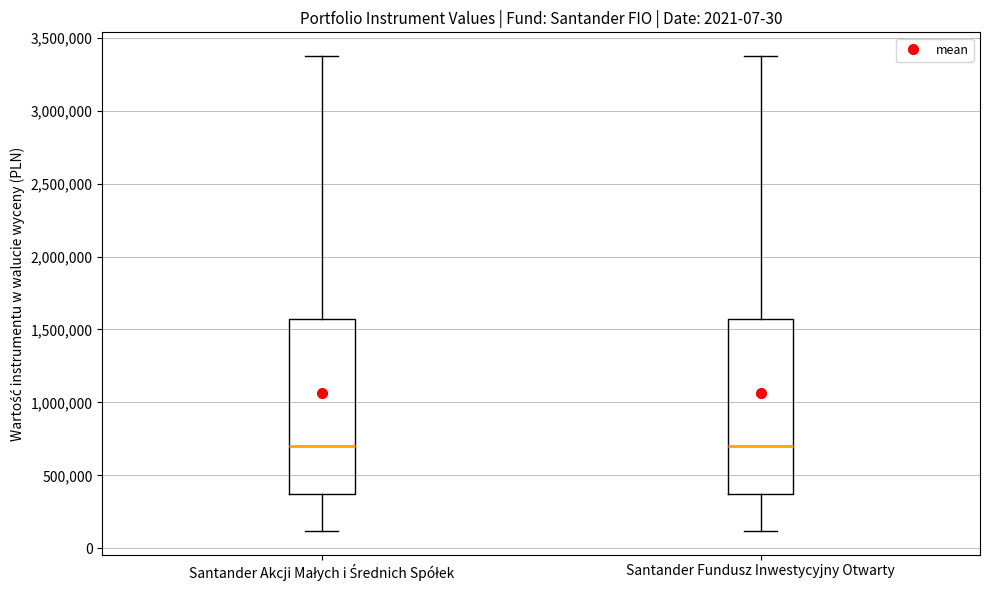

Reading left to right, transcribe this box plot: for each box, give where its median line is, the range the box spans, and where its two whiskers end, as read against the y-axis. The values are not printed on the chart, so give them approximately, as read against the axis.

Santander Akcji Małych i Średnich Spółek: median 700000, box 350000 to 1550000, whiskers 100000 to 3400000
Santander Fundusz Inwestycyjny Otwarty: median 700000, box 350000 to 1550000, whiskers 100000 to 3400000